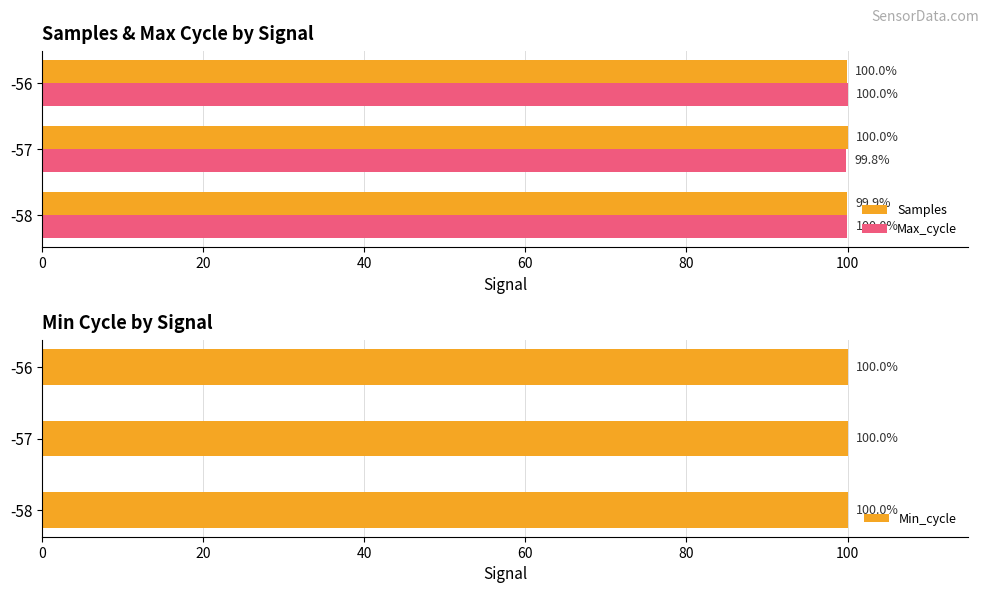

What is the sum of the Max_cycle values at -57 and -58?

199.8